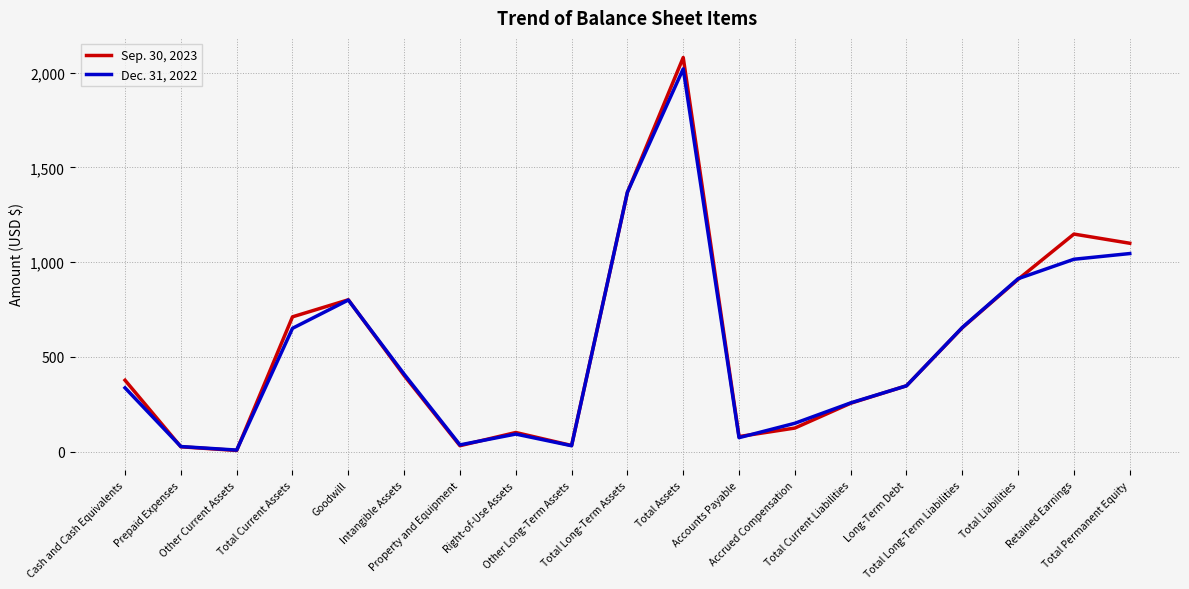

What is the approximate value of Sep. 30, 2023 at Cash and Cash Equivalents?

377.0